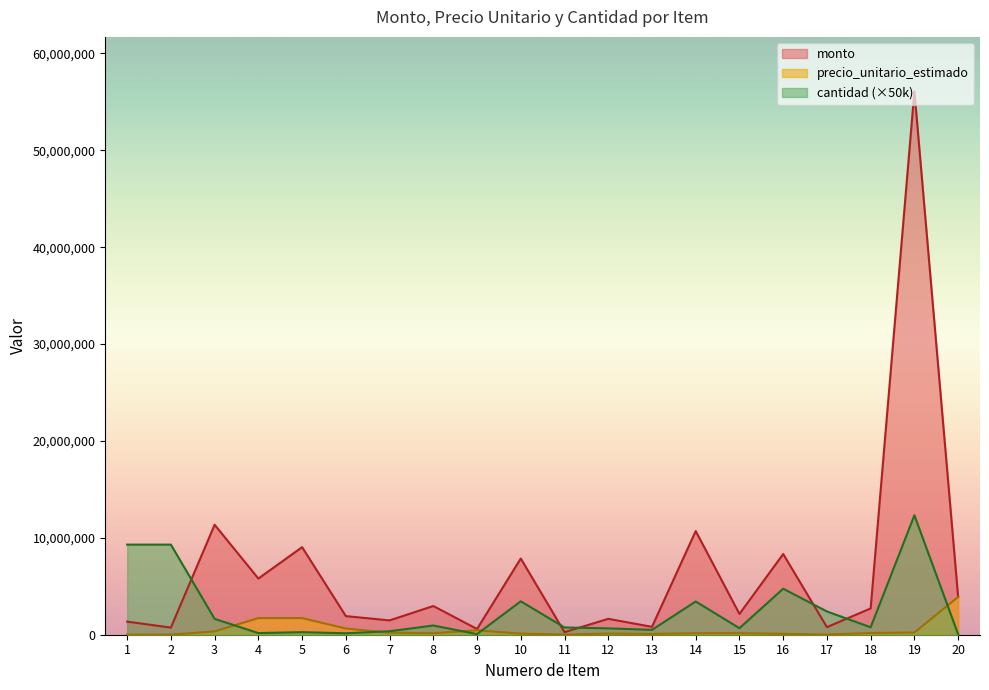

What is the total value across all series at 16?

13167280.0